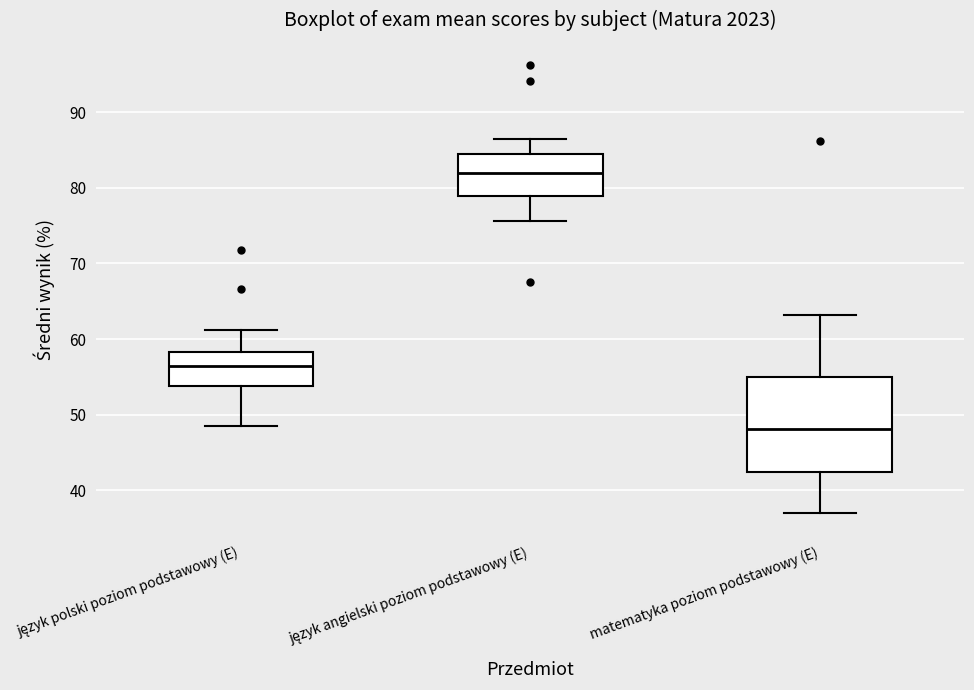

Which box is the tallest, from its lower edge to its upper edge?

matematyka poziom podstawowy (E)